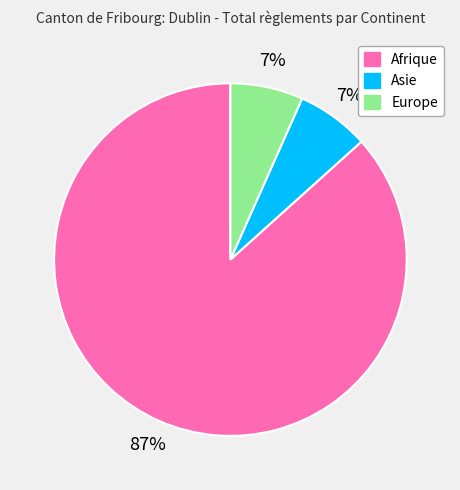

Count the number of slices in the pie.

3